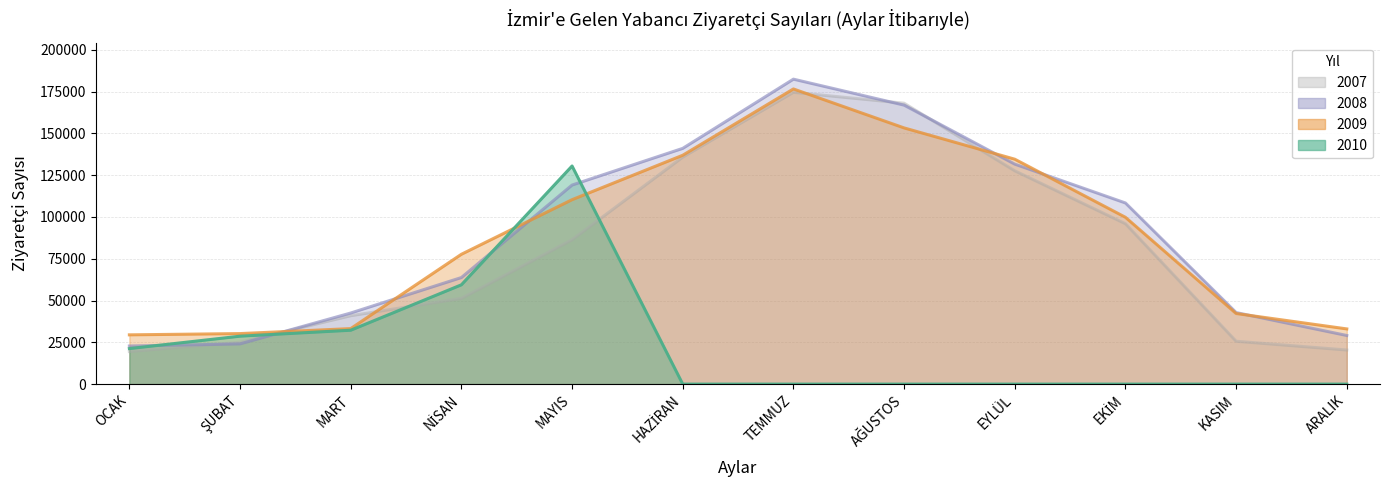

At ŞUBAT, list the series in order from smallest to largest.

2008, 2007, 2010, 2009